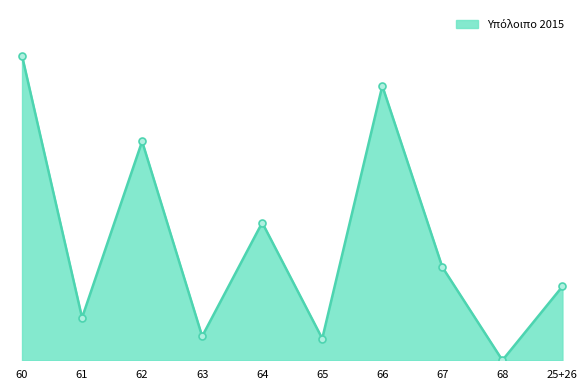

What is the change in value from 66 to 25+26?

-2048323.9